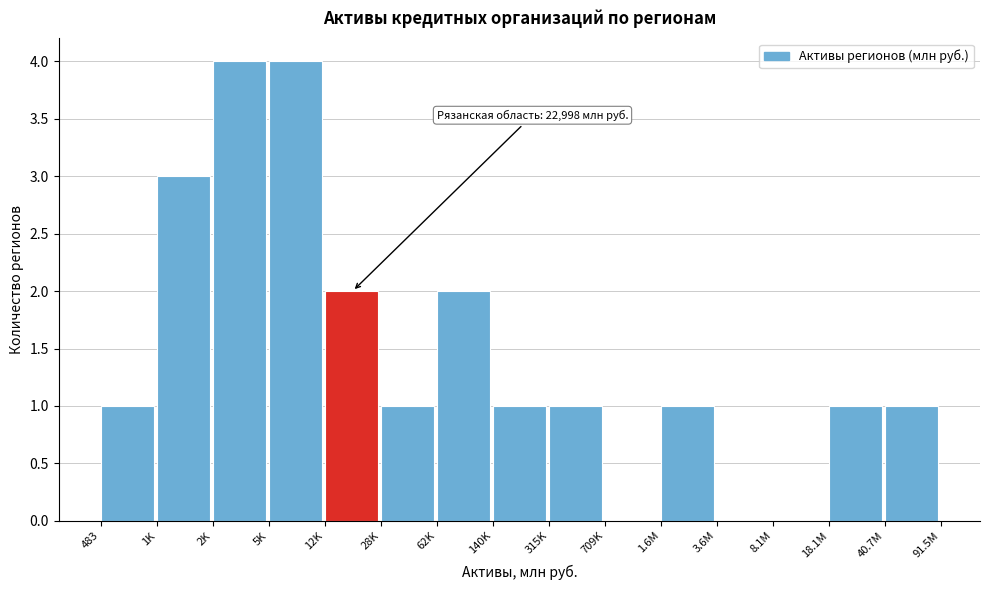

Reading left to right, what are all the values shown in this chart?

483=1	1K=3	2K=4	5K=4	12K=2	28K=1	62K=2	140K=1	315K=1	709K=0	1.6M=1	3.6M=0	8.1M=0	18.1M=1	40.7M=1